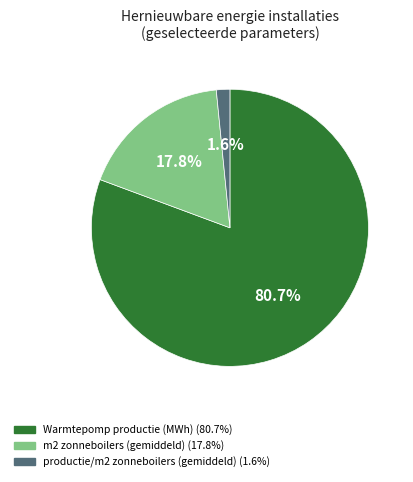

True or false: productie/m2 zonneboilers (gemiddeld) accounts for 2% of the total.

True